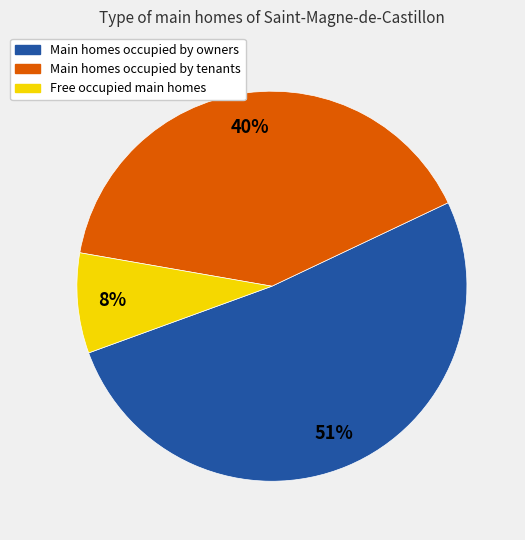

Does any single category account for the majority?

Yes